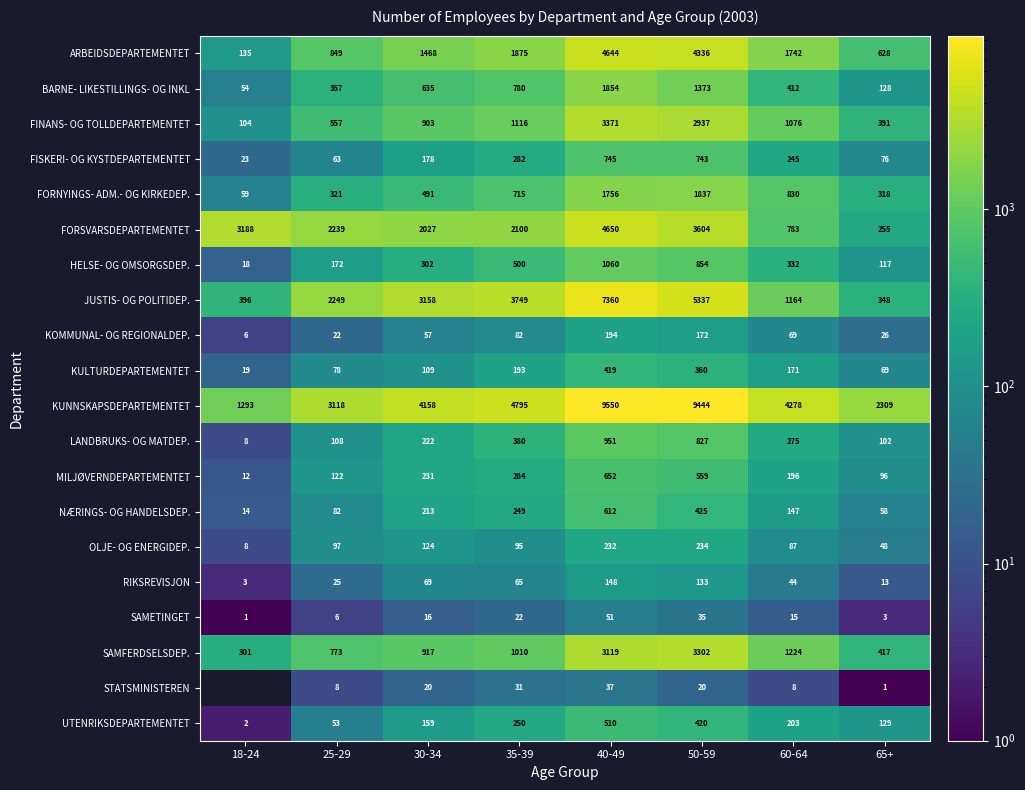

Is the value of ARBEIDSDEPARTEMENTET at 25-29 greater than the value of SAMETINGET at 18-24?

Yes